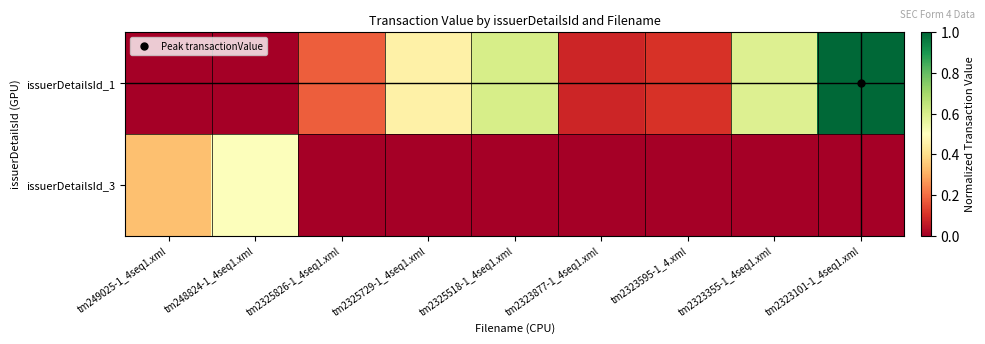

Reading left to right, extract all data points from this chart.

issuerDetailsId_1: tm249025-1_4seq1.xml=0.0	tm248824-1_4seq1.xml=0.0	tm2325826-1_4seq1.xml=0.2	tm2325729-1_4seq1.xml=0.5	tm2325518-1_4seq1.xml=0.6	tm2323877-1_4seq1.xml=0.1	tm2323595-1_4.xml=0.1	tm2323355-1_4seq1.xml=0.6	tm2323101-1_4seq1.xml=1.0
issuerDetailsId_3: tm249025-1_4seq1.xml=0.3	tm248824-1_4seq1.xml=0.5	tm2325826-1_4seq1.xml=0.0	tm2325729-1_4seq1.xml=0.0	tm2325518-1_4seq1.xml=0.0	tm2323877-1_4seq1.xml=0.0	tm2323595-1_4.xml=0.0	tm2323355-1_4seq1.xml=0.0	tm2323101-1_4seq1.xml=0.0